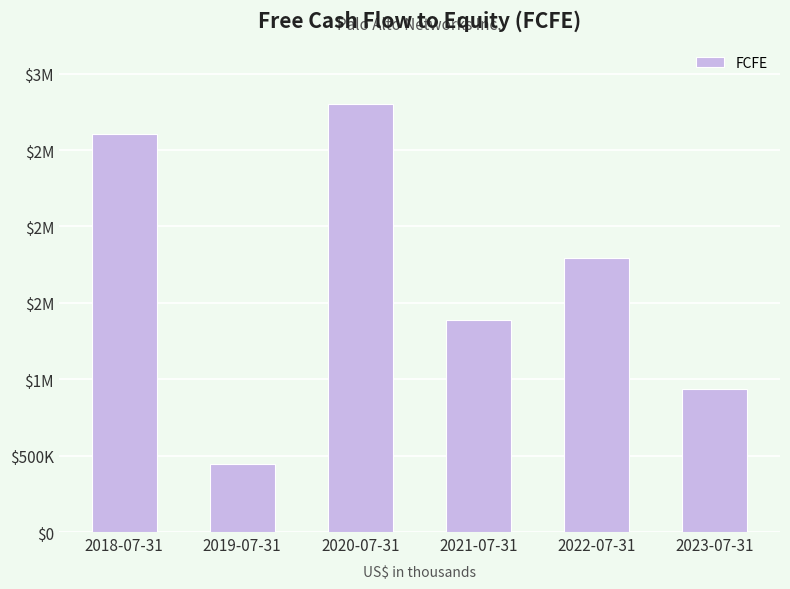

What is the change in value from 2020-07-31 to 2023-07-31?

-1861200